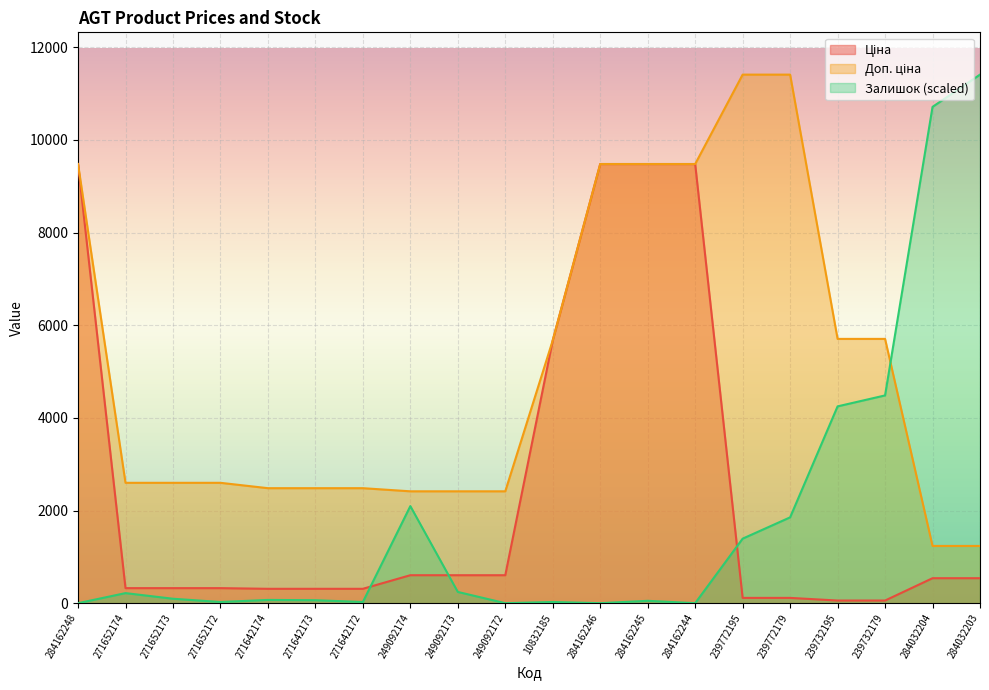

What is the sum of all Доп. ціна values?

102781.6